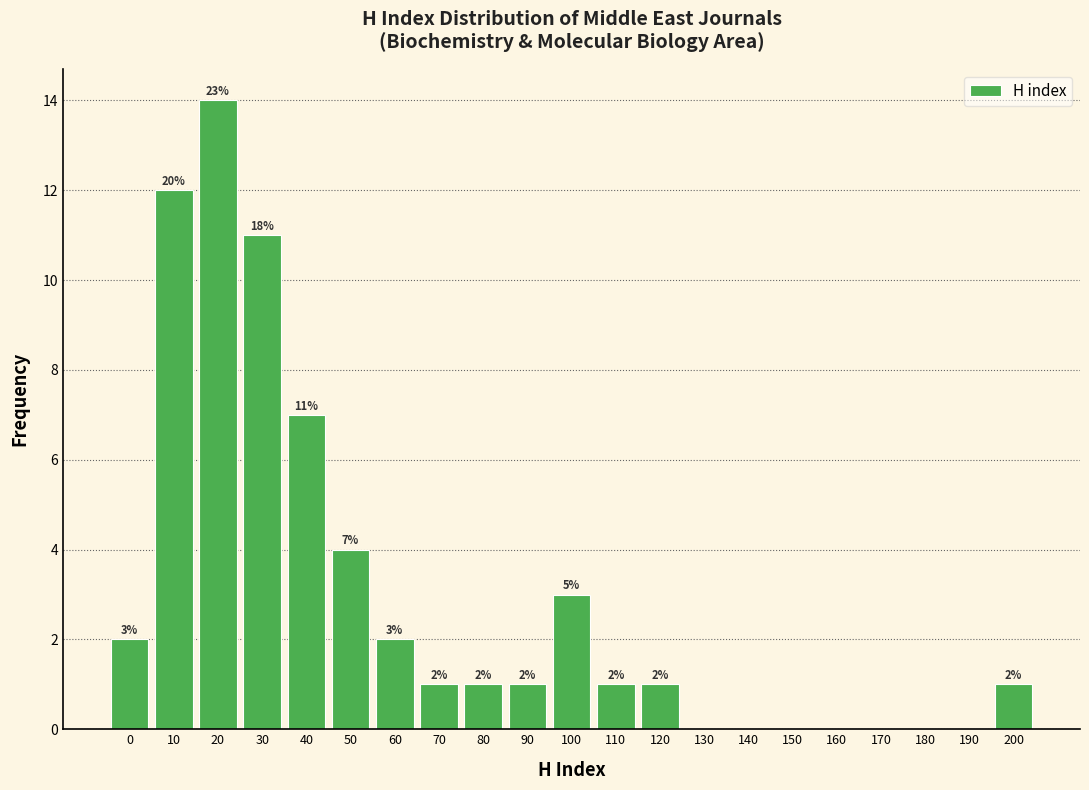

Reading right to left, what are all the values shown in this chart?

200=1	190=0	180=0	170=0	160=0	150=0	140=0	130=0	120=1	110=1	100=3	90=1	80=1	70=1	60=2	50=4	40=7	30=11	20=14	10=12	0=2